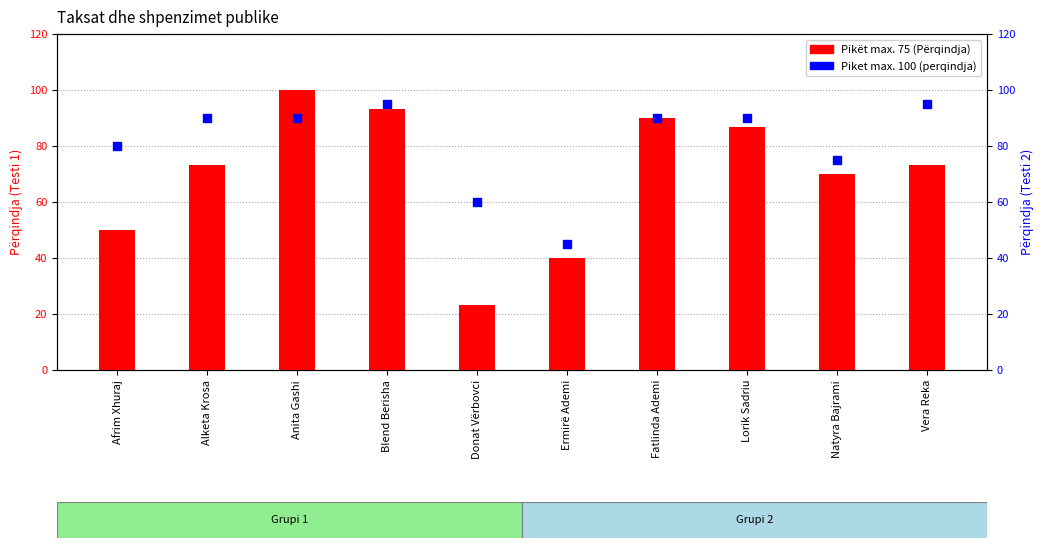

Which series has the largest total across all categories?

Piket max. 100 (perqindja)